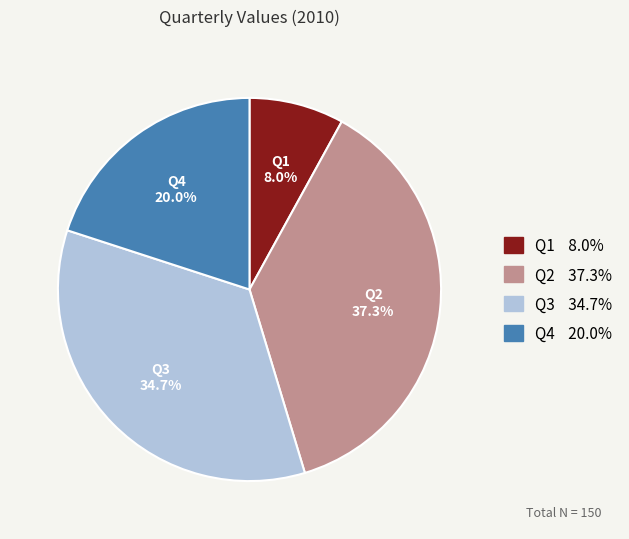

Does any single category account for the majority?

No